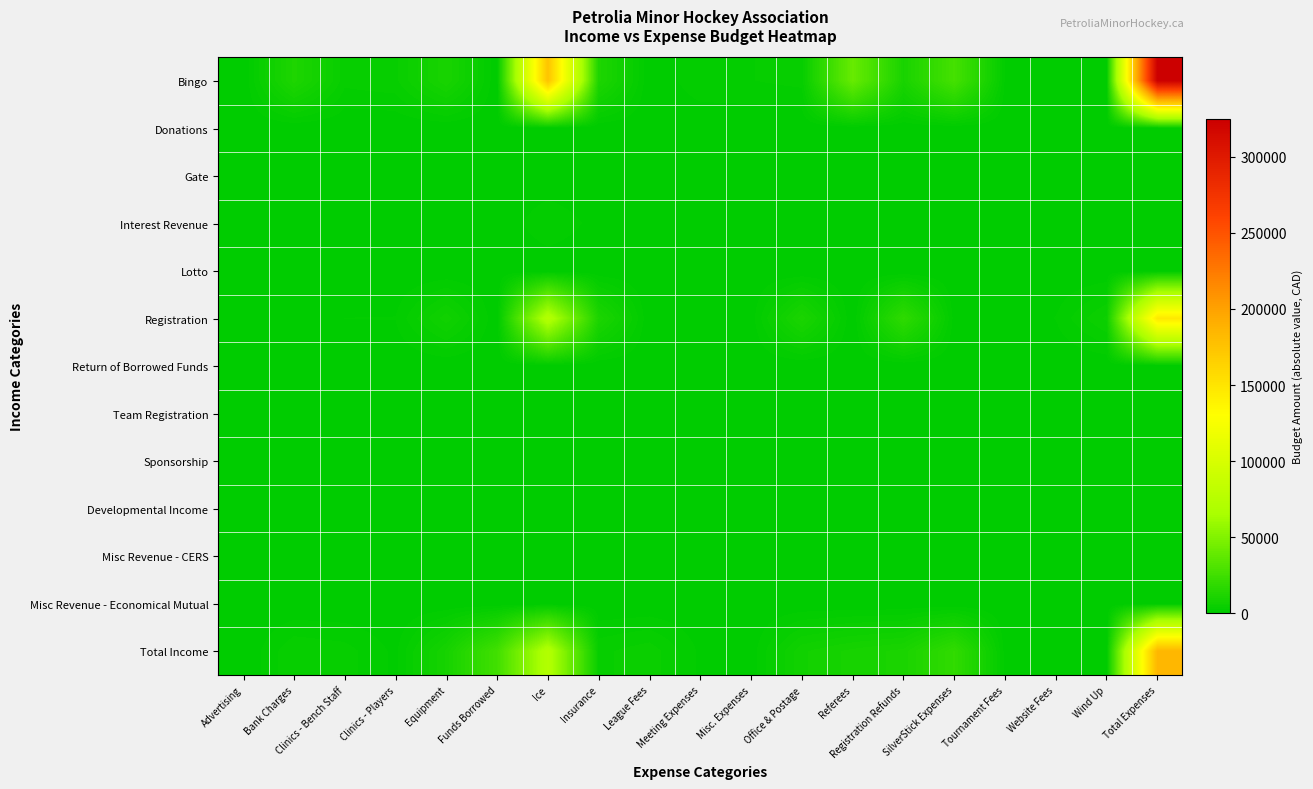

Which series changed the most between Insurance and League Fees?

Bingo